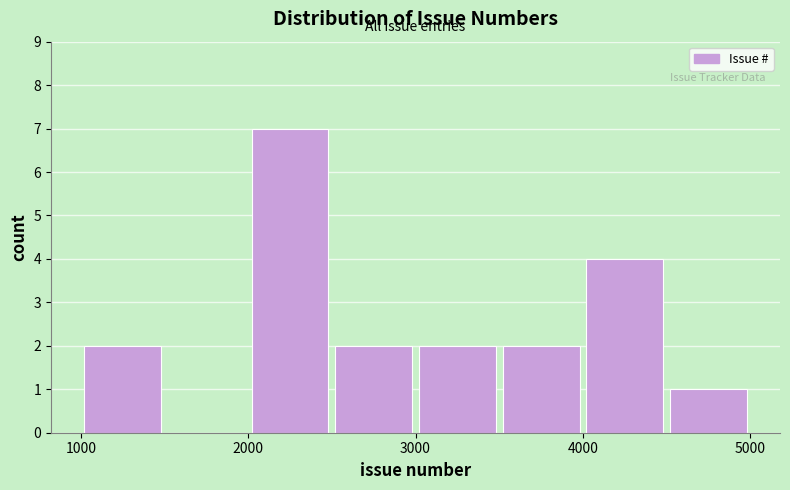

Which range on the x-axis has the tallest bar?

2000 to 2500